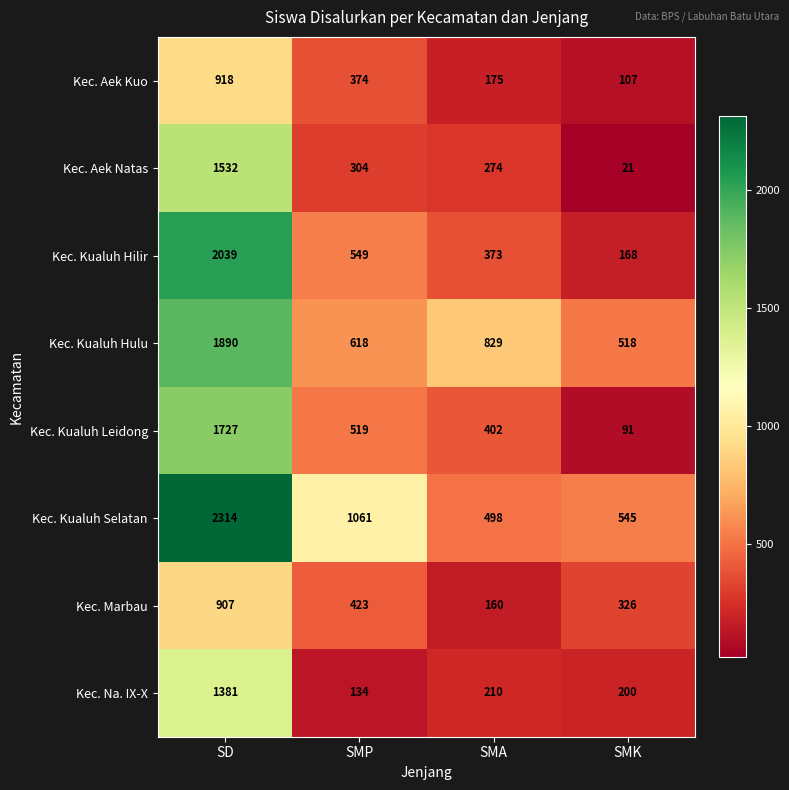

At which label is Kec. Na. IX-X closest to 757?

SMA